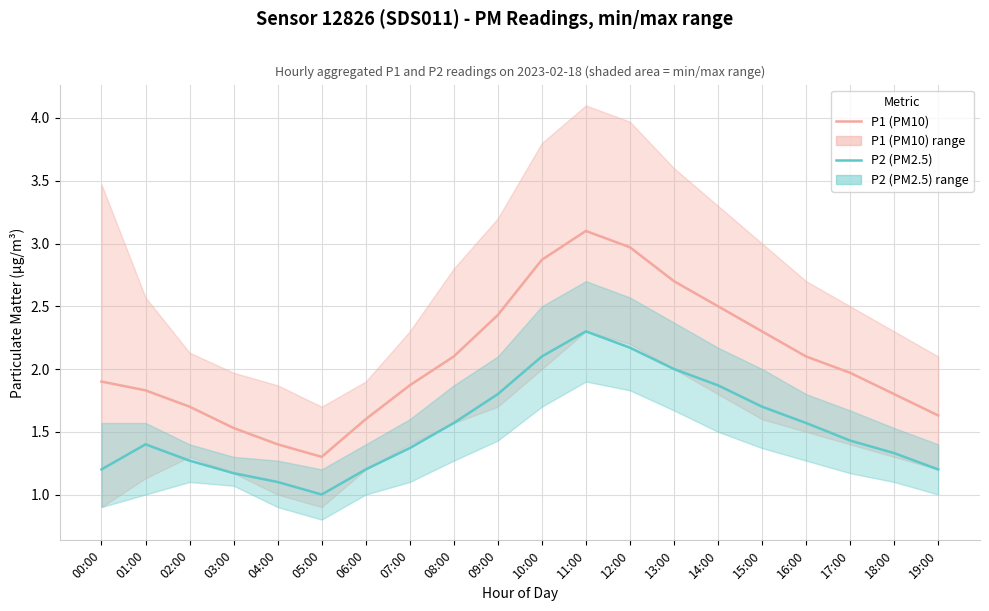

What is the greatest value displayed?

3.1